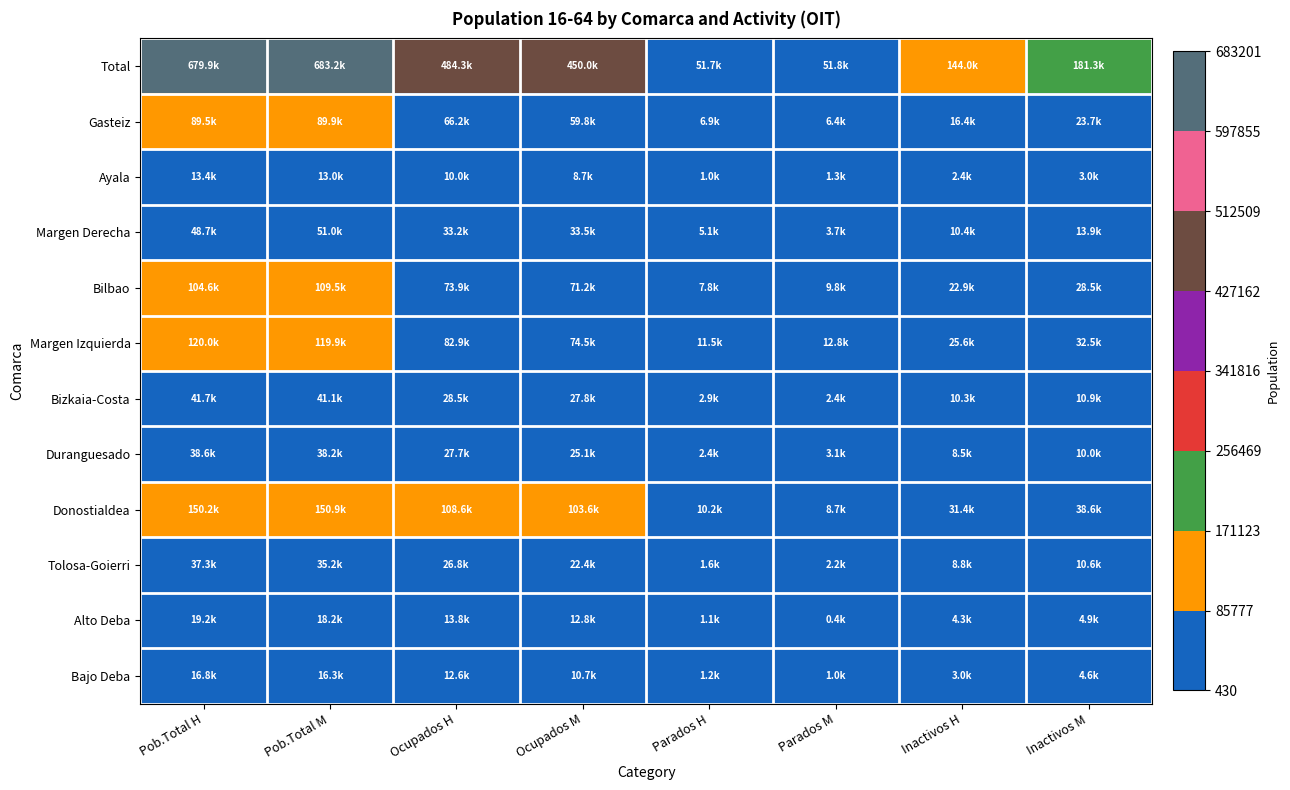

At how many categories does at least one series exceed 10192?

8